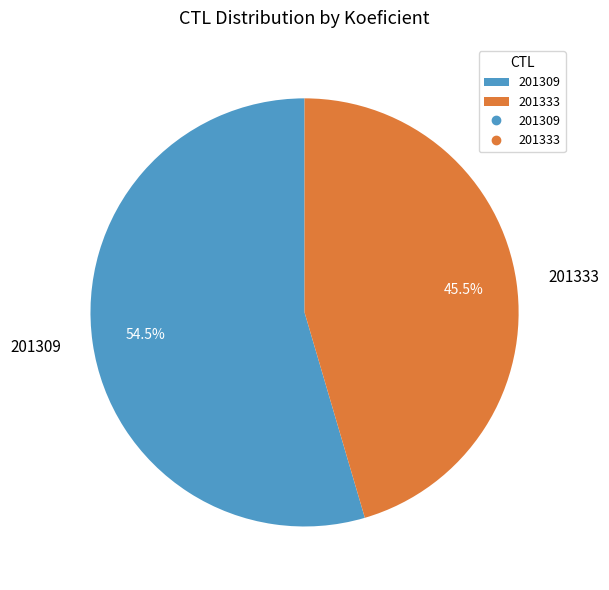

Is it true that 201309 is 67% of the pie?

False